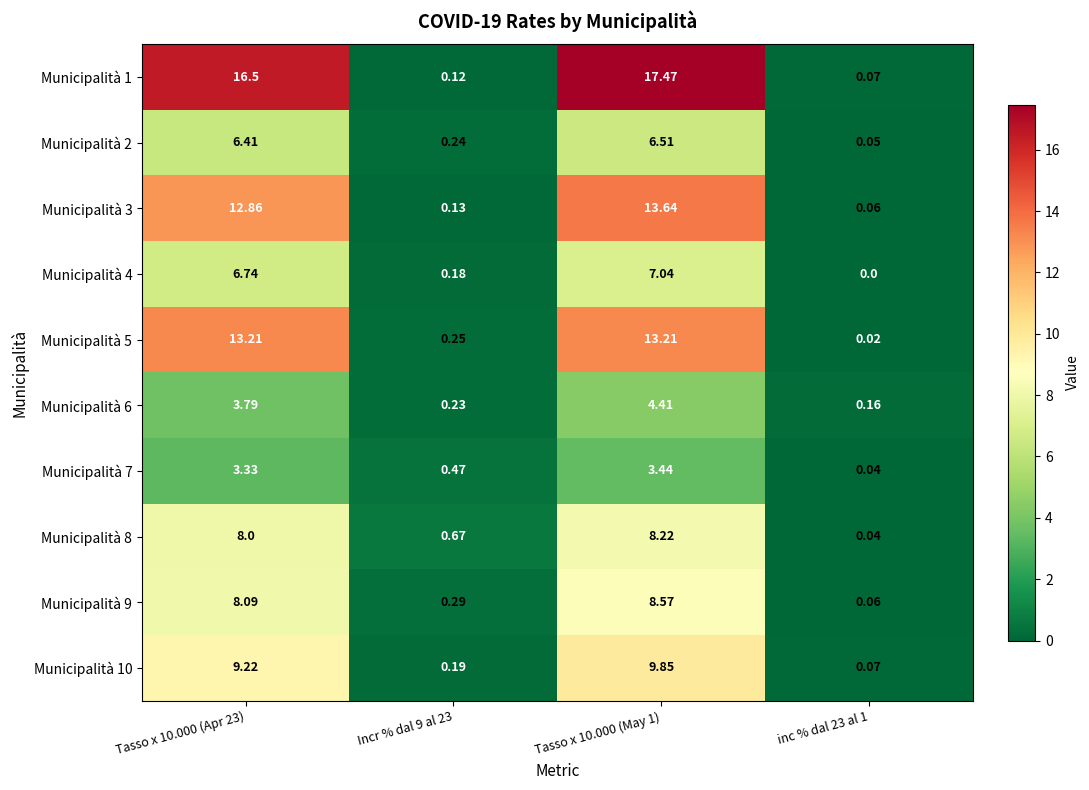

How many categories are shown in the chart?

4